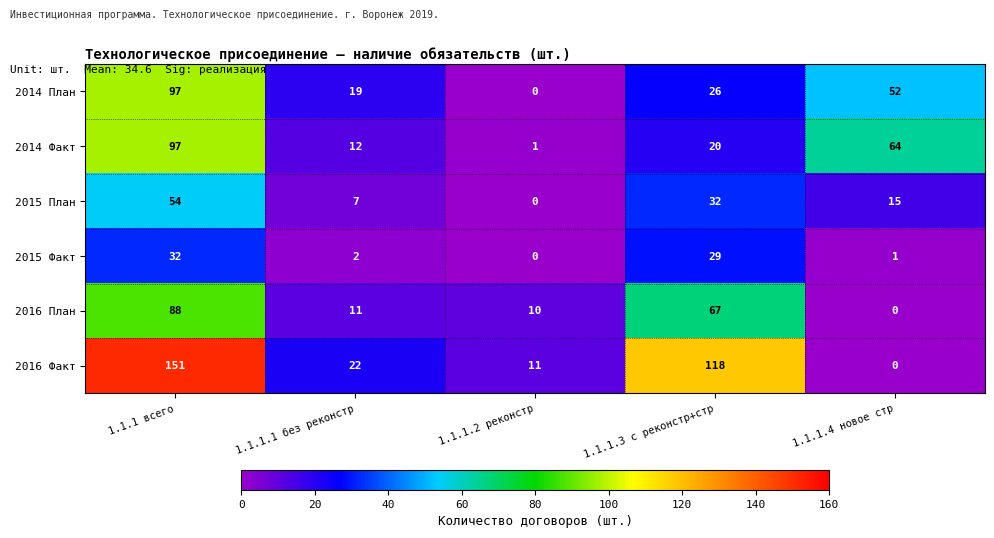

At which category does the chart reach its peak across all series?

1.1.1 всего